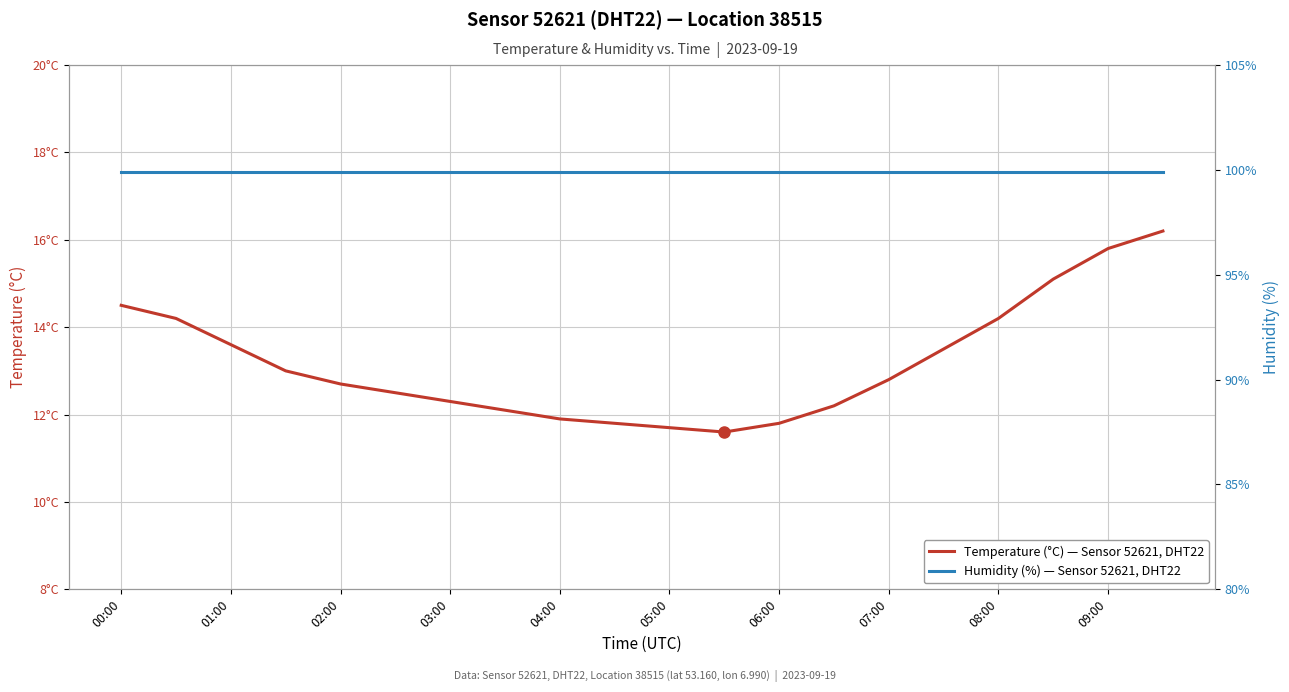

At how many categories does at least one series exceed 40?

20